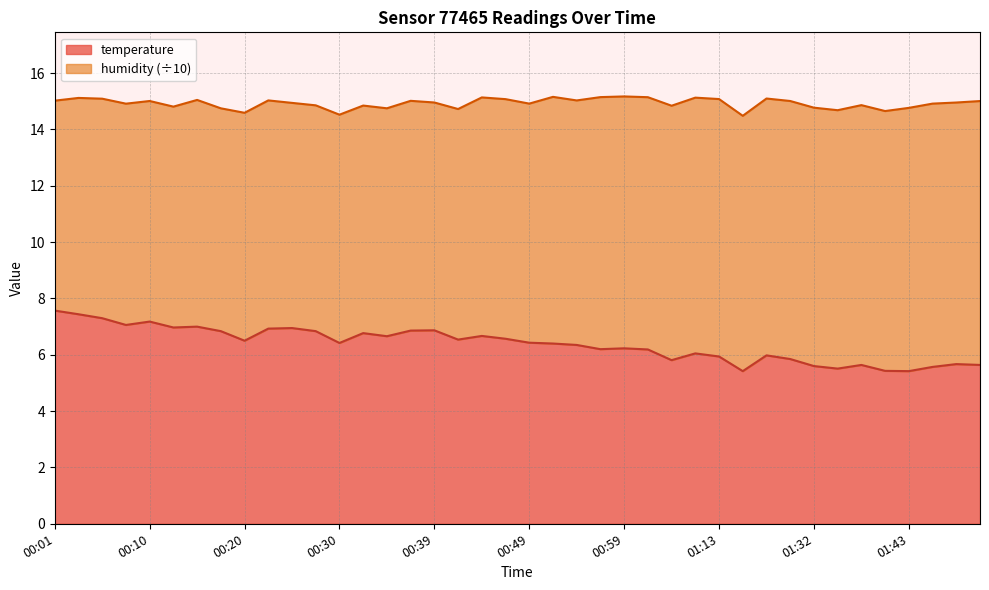

Where does the data first go above 6?

00:01